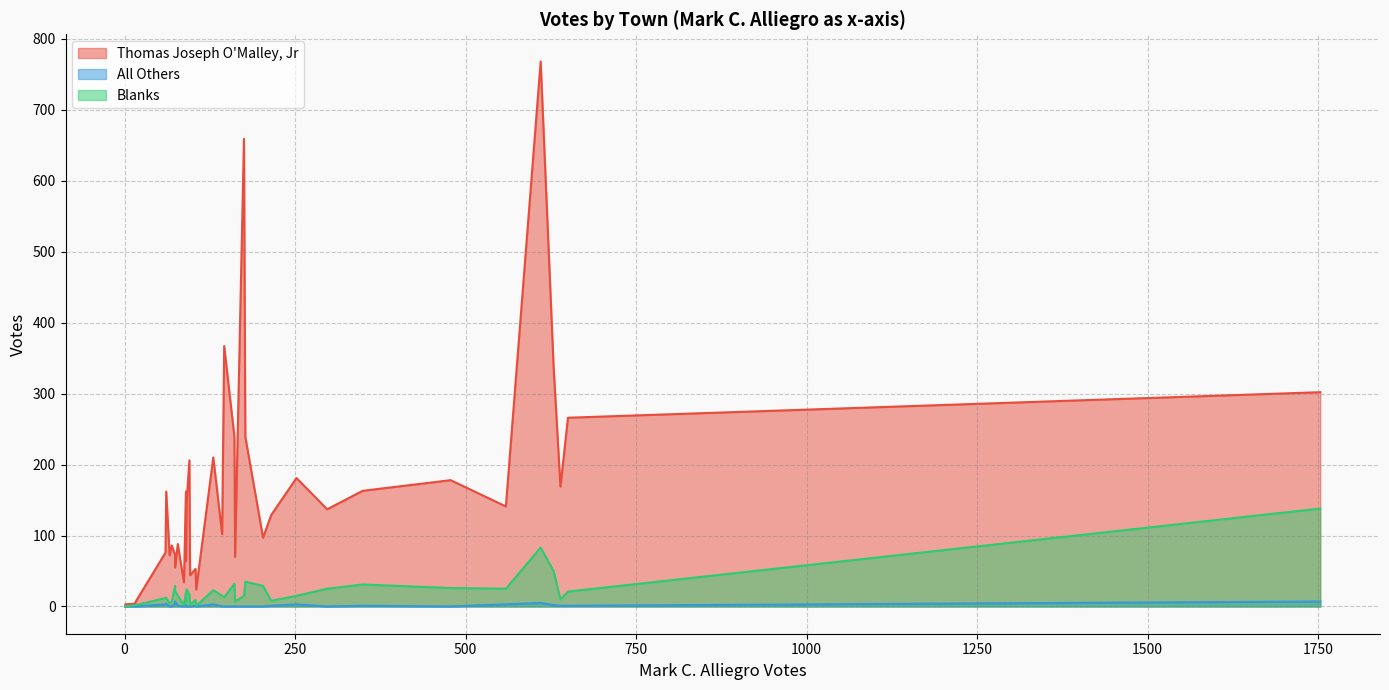

True or false: Blanks and All Others cross at least once.

False